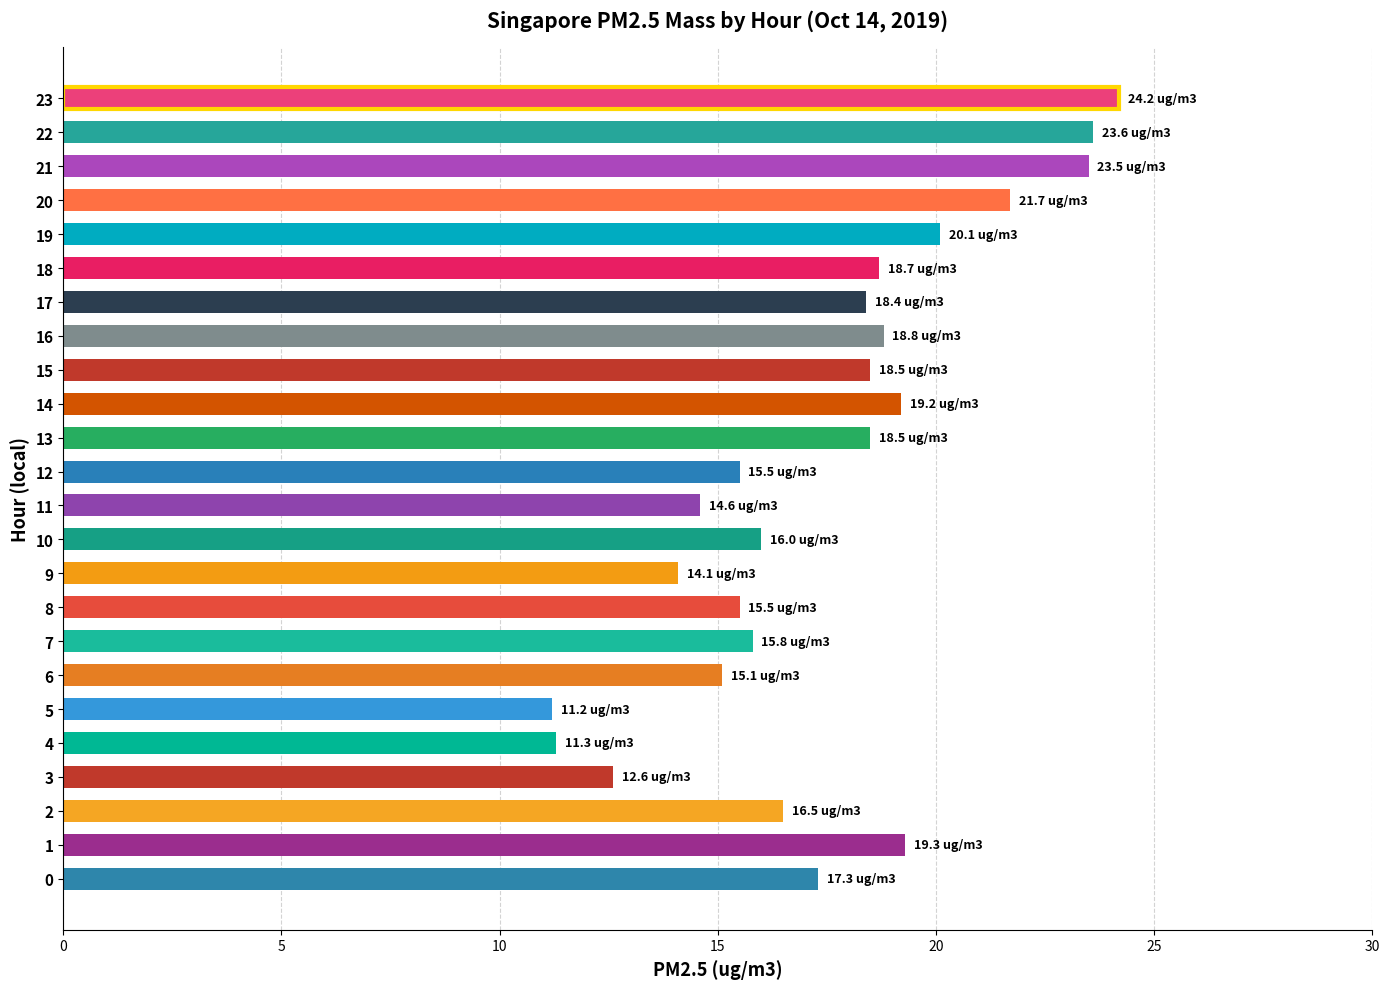

Is it true that the value at 21 is 37.0?

False